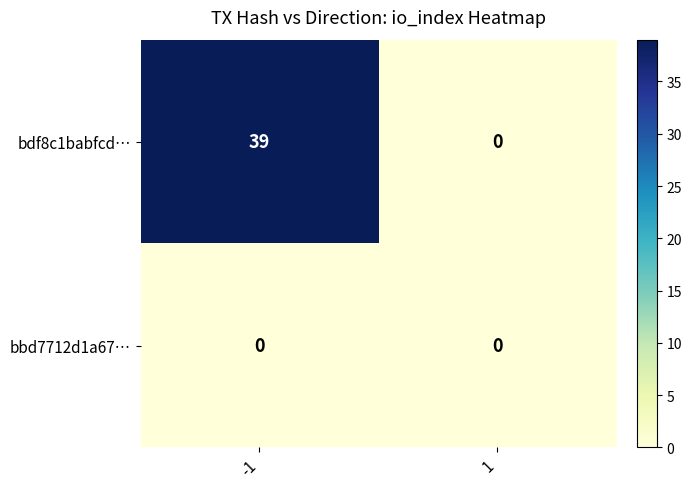

What is the difference between the highest and lowest values at -1?

39